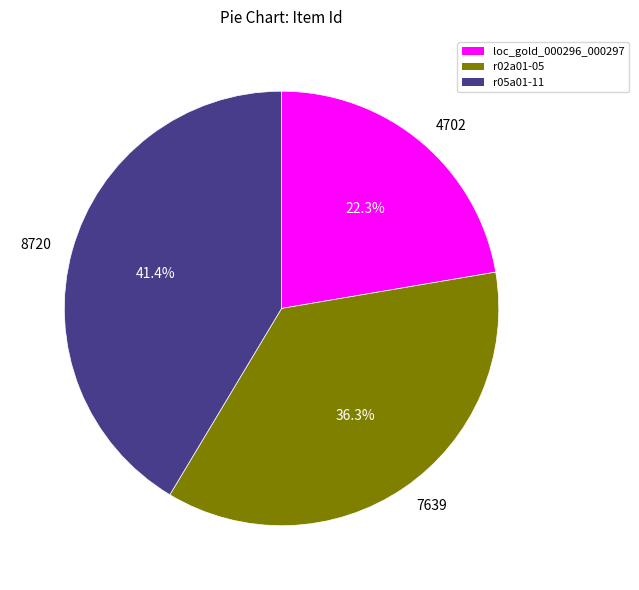

Which slice is the largest?

8720